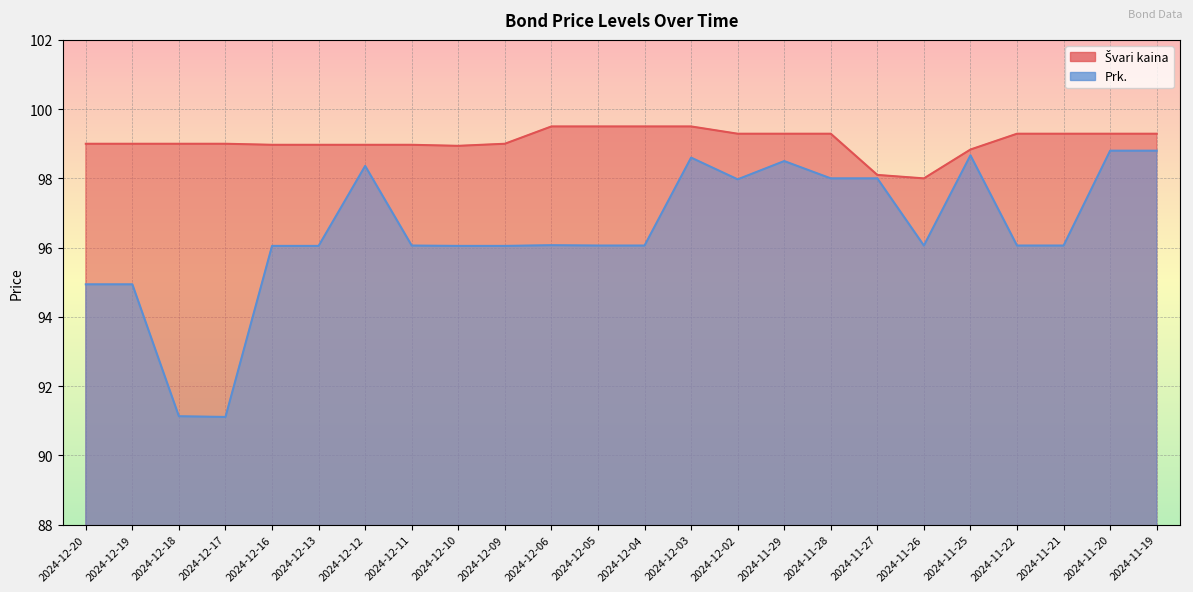

True or false: Švari kaina and Prk. cross at least once.

False